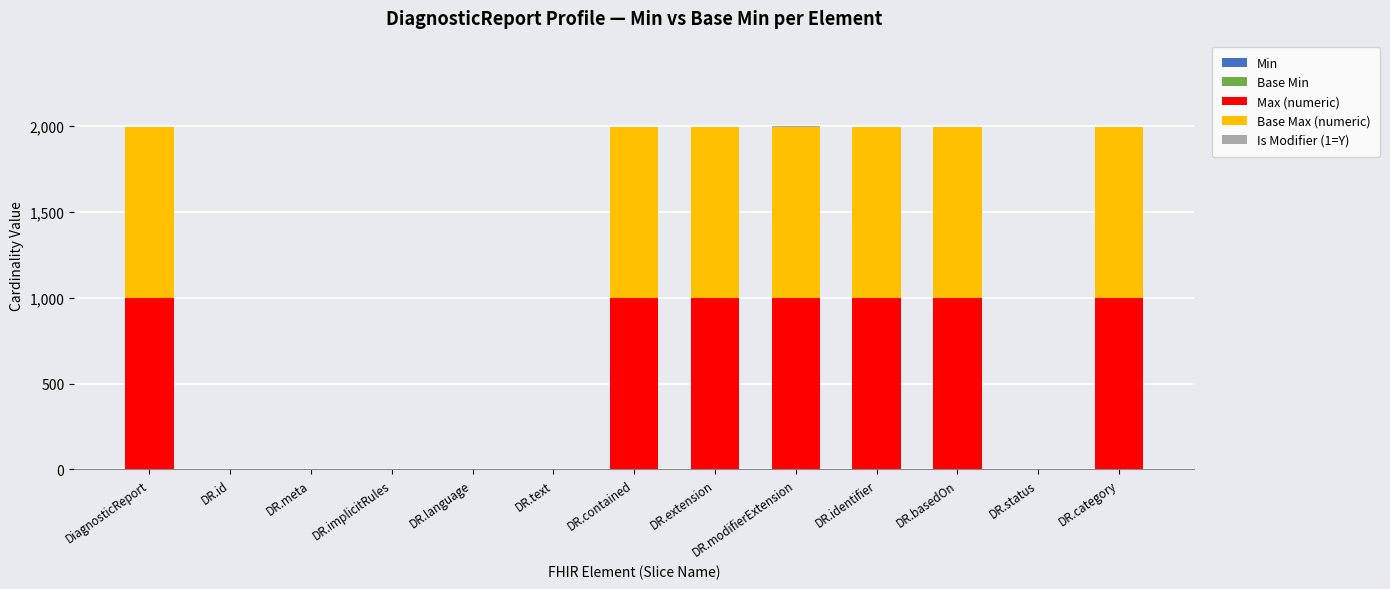

What is the total value across all series at DR.text?

2